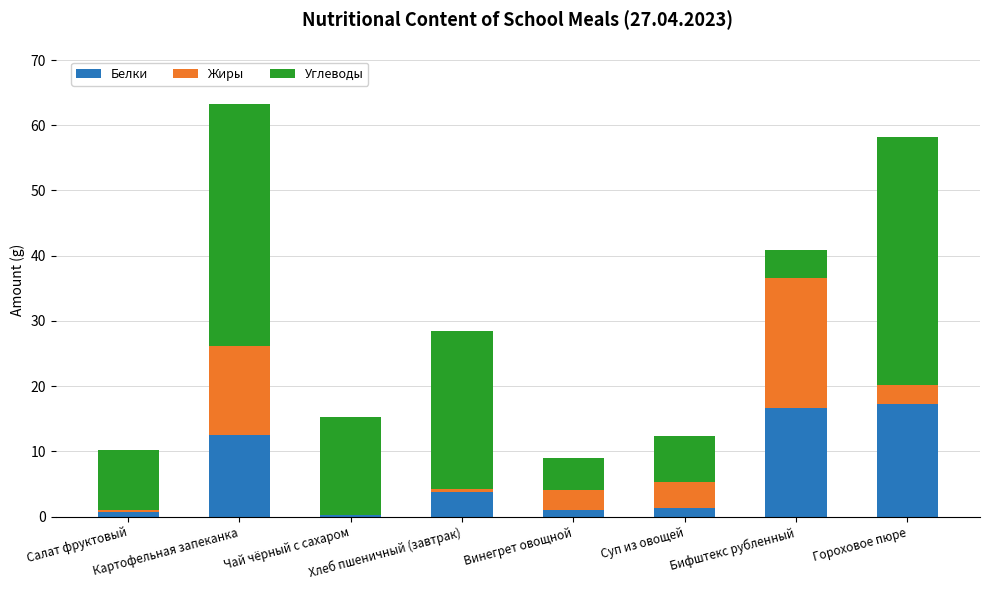

Is it true that Белки equals 16.7 at Бифштекс рубленный?

True